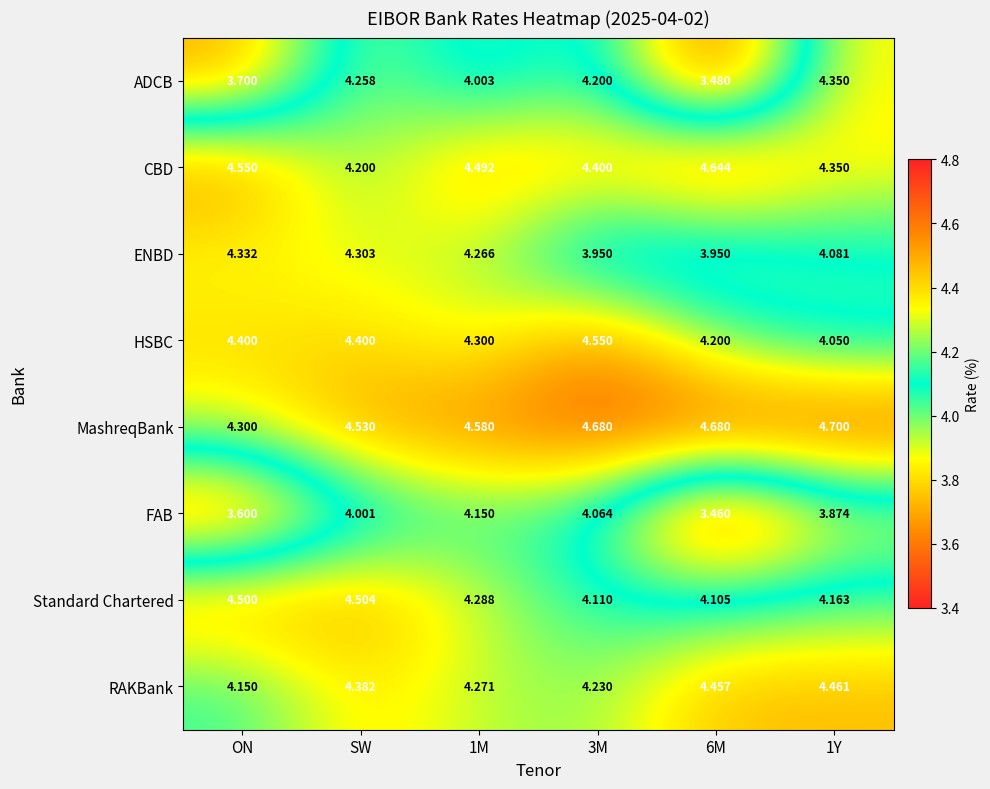

At how many categories does at least one series exceed 4?

6